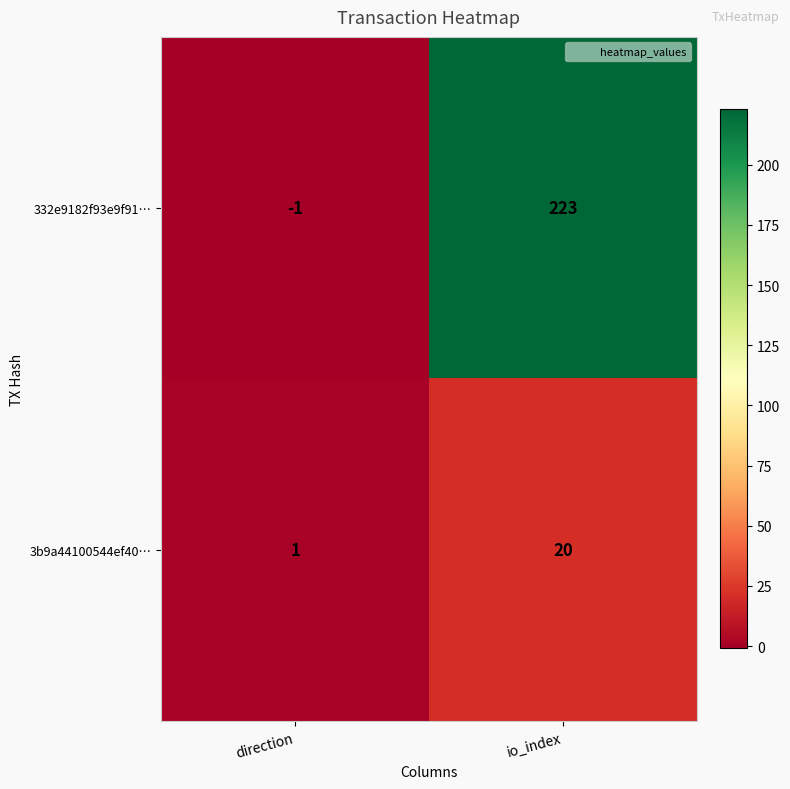

List the series in order of their overall mean, lowest first.

3b9a44100544ef40…, 332e9182f93e9f91…